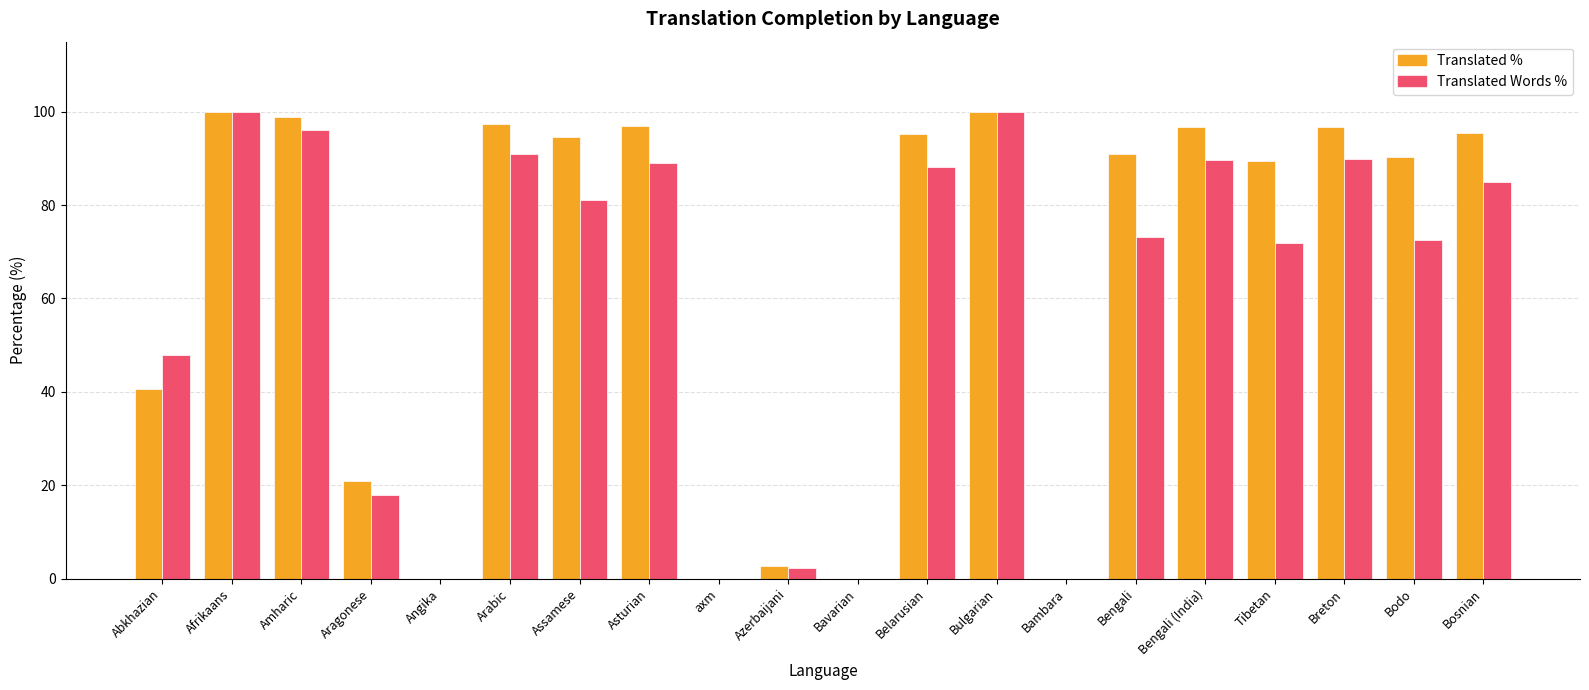

How many series are shown in this chart?

2